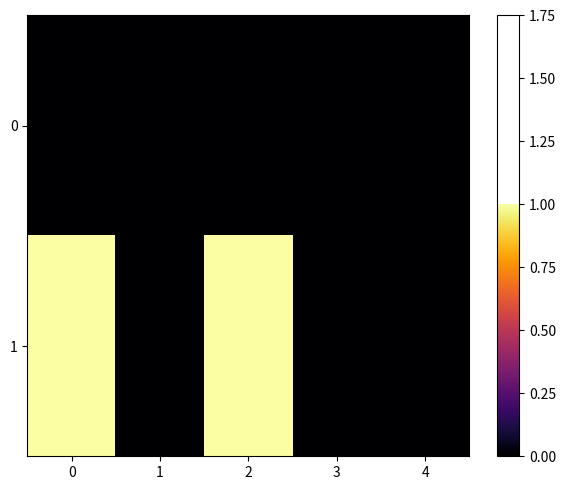

Which series has the largest range (max minus min)?

1